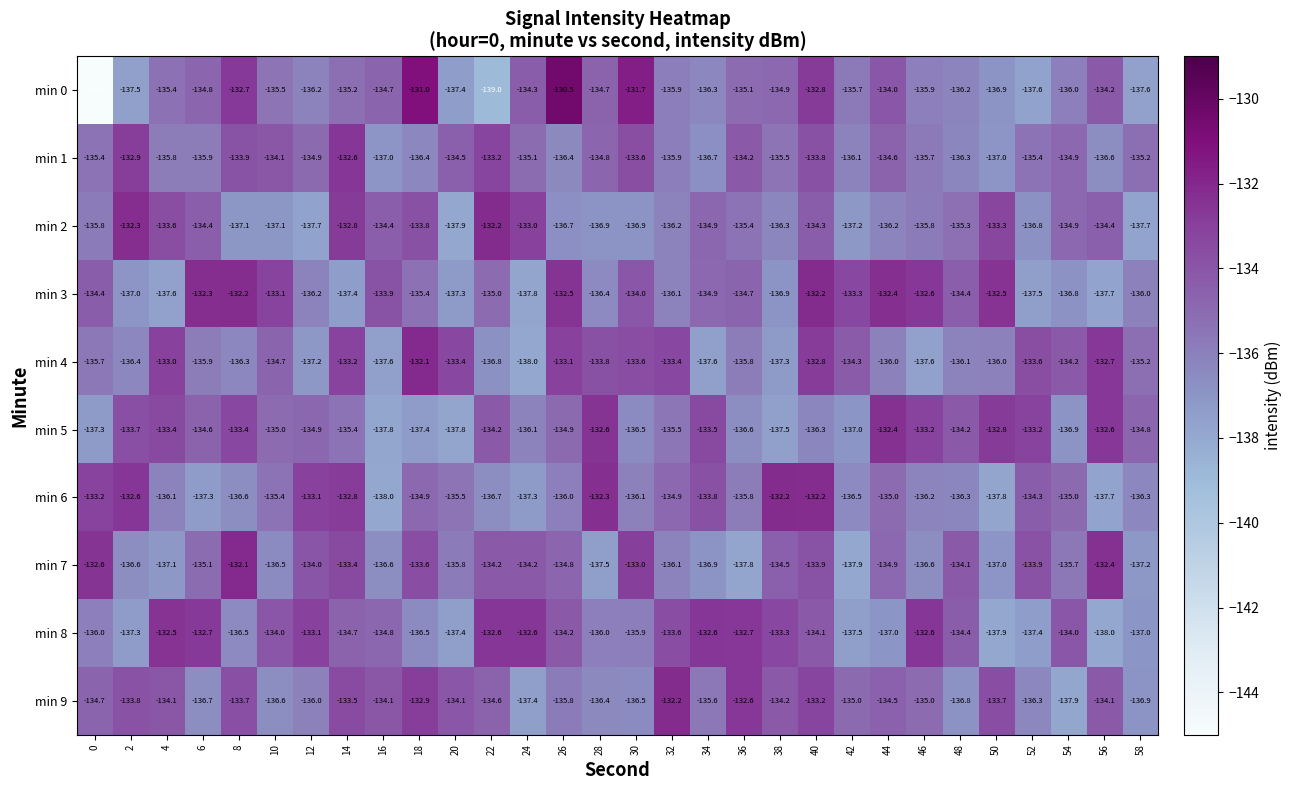

Which label corresponds to the largest value in the chart?

26